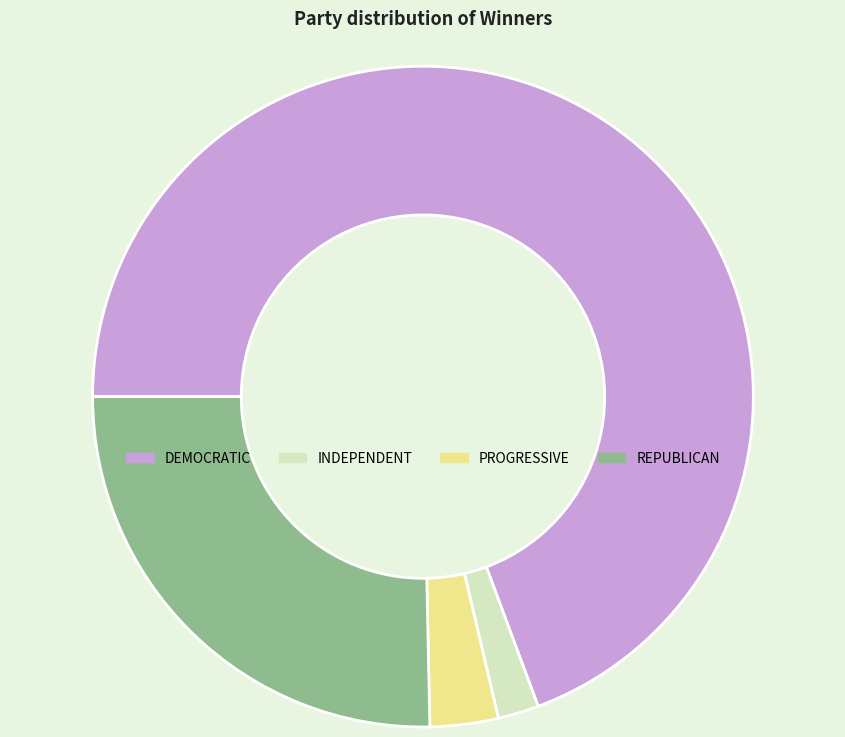

Approximately how many times larger is the value at INDEPENDENT compared to REPUBLICAN?

0.1